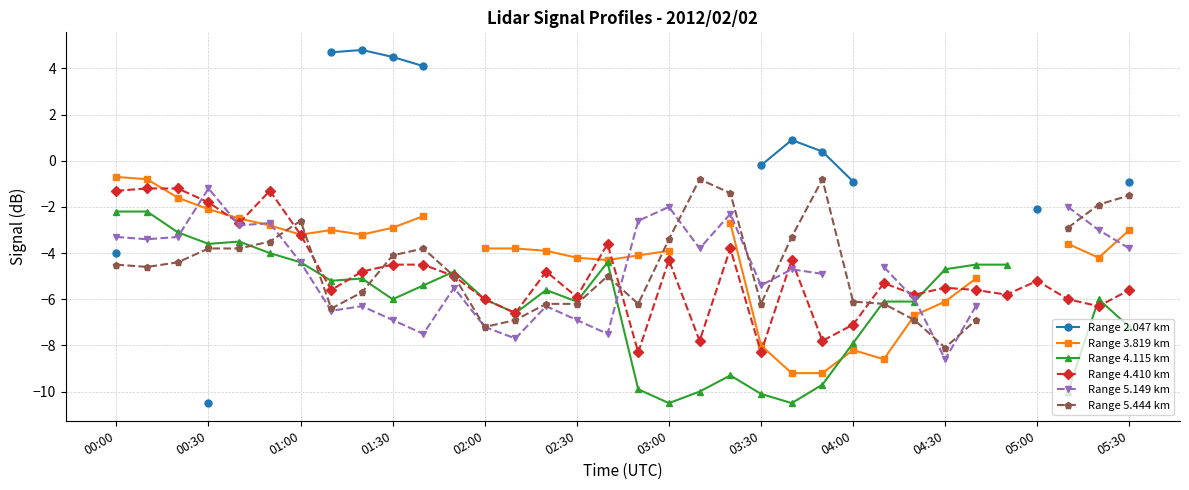

How many data points in Range 5.444 km are above -4?

13